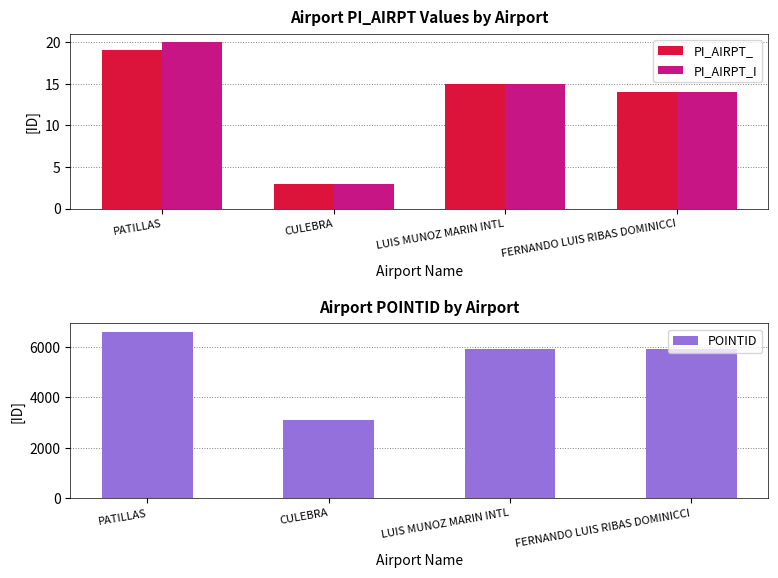

What is the total value across all series at CULEBRA?

3111